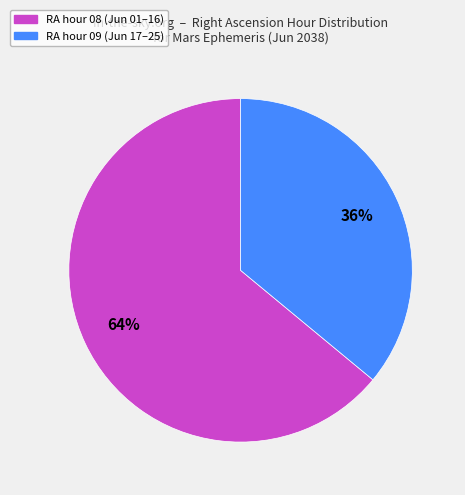

Does any single category account for the majority?

Yes